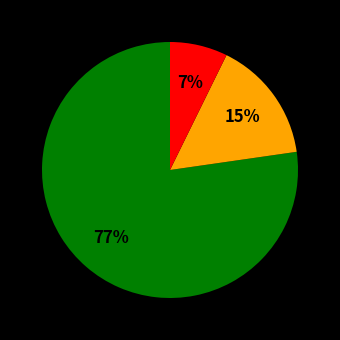

To the nearest percent, what is the average slice percentage?

33%